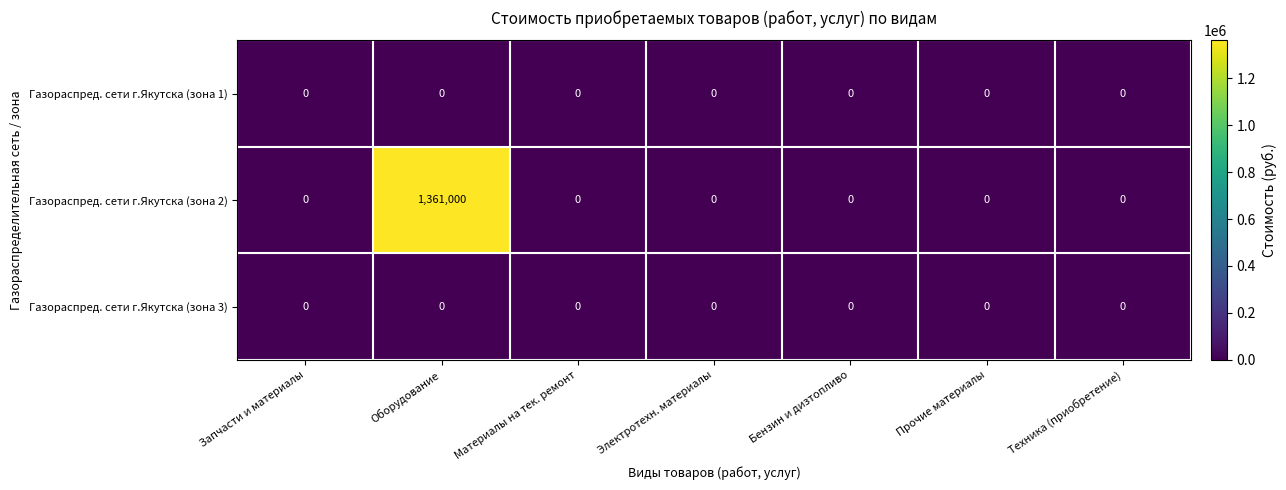

What is the difference between the maximum and second lowest values in the Газораспред. сети г.Якутска (зона 2) series?

1361000